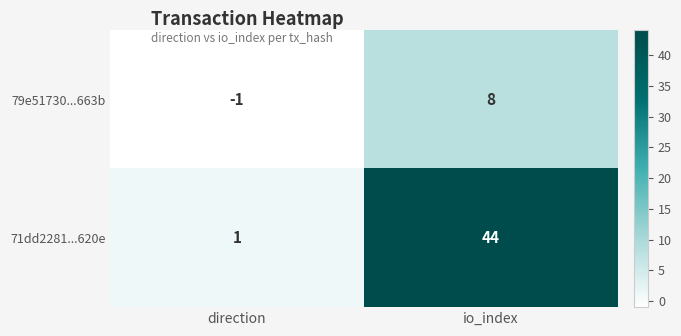

How many series are shown in this chart?

2